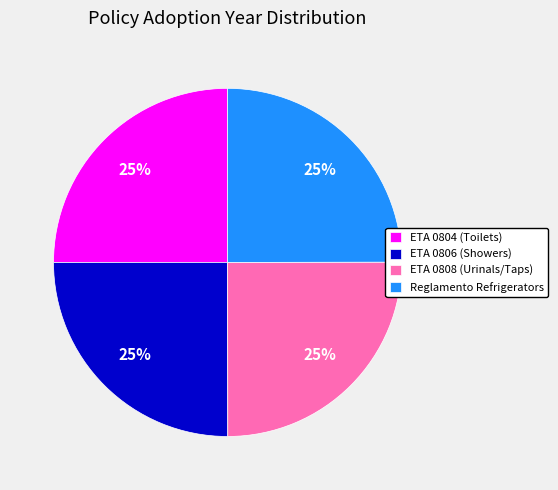

What is the ratio of the value at ETA 0804 (Toilets) to the value at ETA 0808 (Urinals/Taps)?

1.0